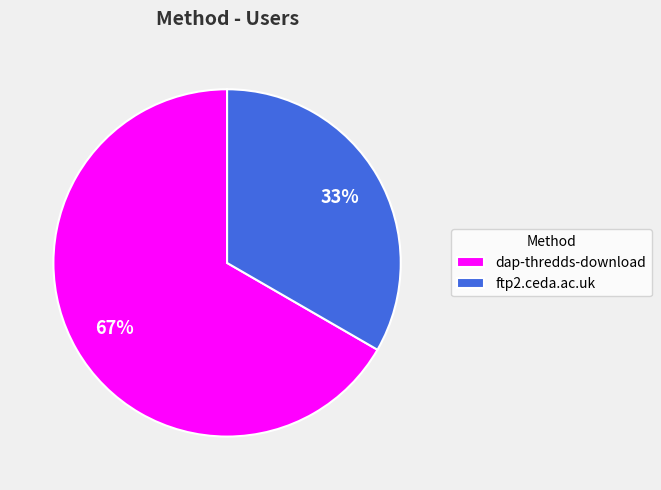

Is there any slice that represents more than half of the pie?

Yes